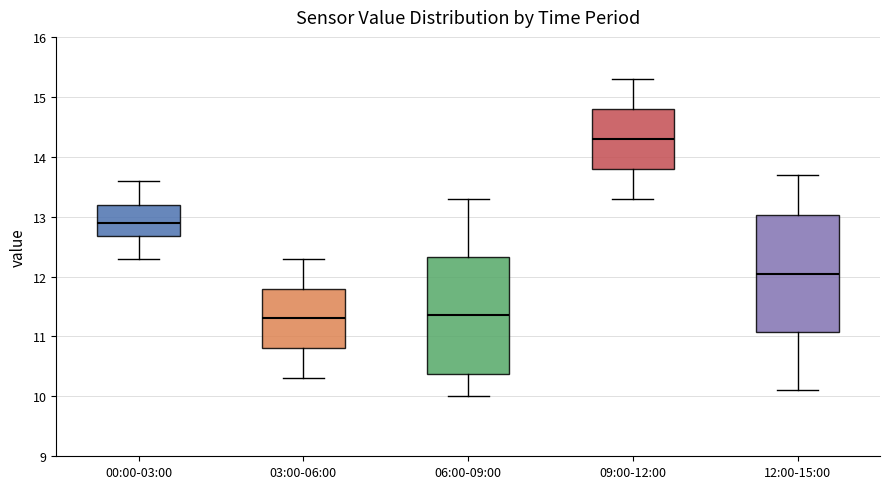

Reading left to right, transcribe this box plot: for each box, give where its median line is, the range the box spans, and where its two whiskers end, as read against the y-axis. The values are not printed on the chart, so give them approximately, as read against the axis.

00:00-03:00: median 12.9, box 12.7 to 13.2, whiskers 12.3 to 13.6
03:00-06:00: median 11.3, box 10.8 to 11.8, whiskers 10.3 to 12.3
06:00-09:00: median 11.4, box 10.4 to 12.3, whiskers 10.0 to 13.3
09:00-12:00: median 14.3, box 13.8 to 14.8, whiskers 13.3 to 15.3
12:00-15:00: median 12.1, box 11.1 to 13.0, whiskers 10.1 to 13.7